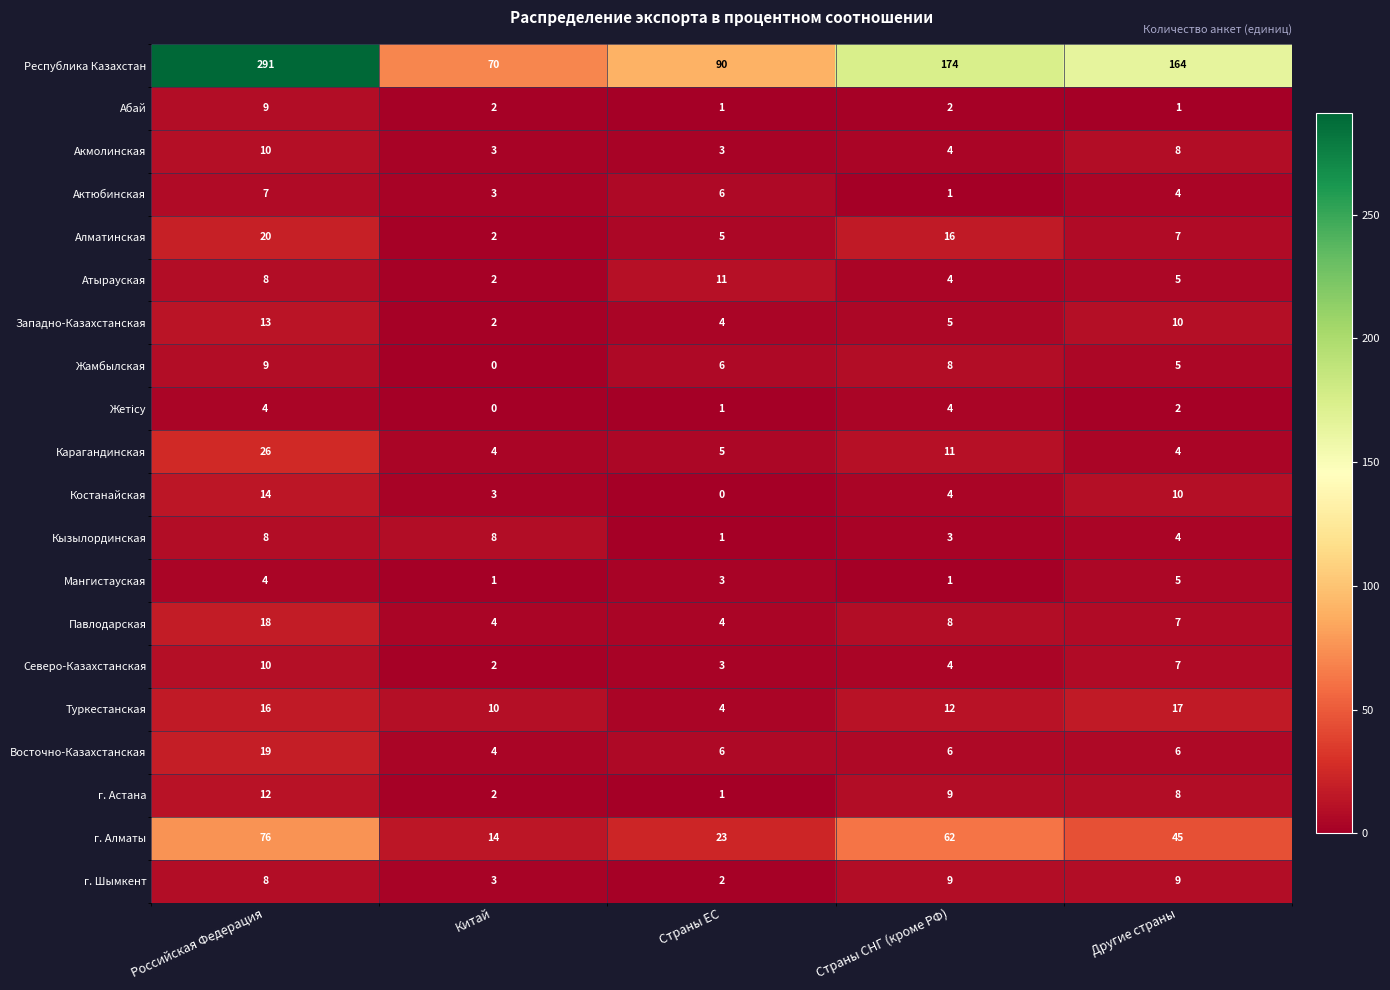

Which series changed the most between Китай and Другие страны?

Республика Казахстан